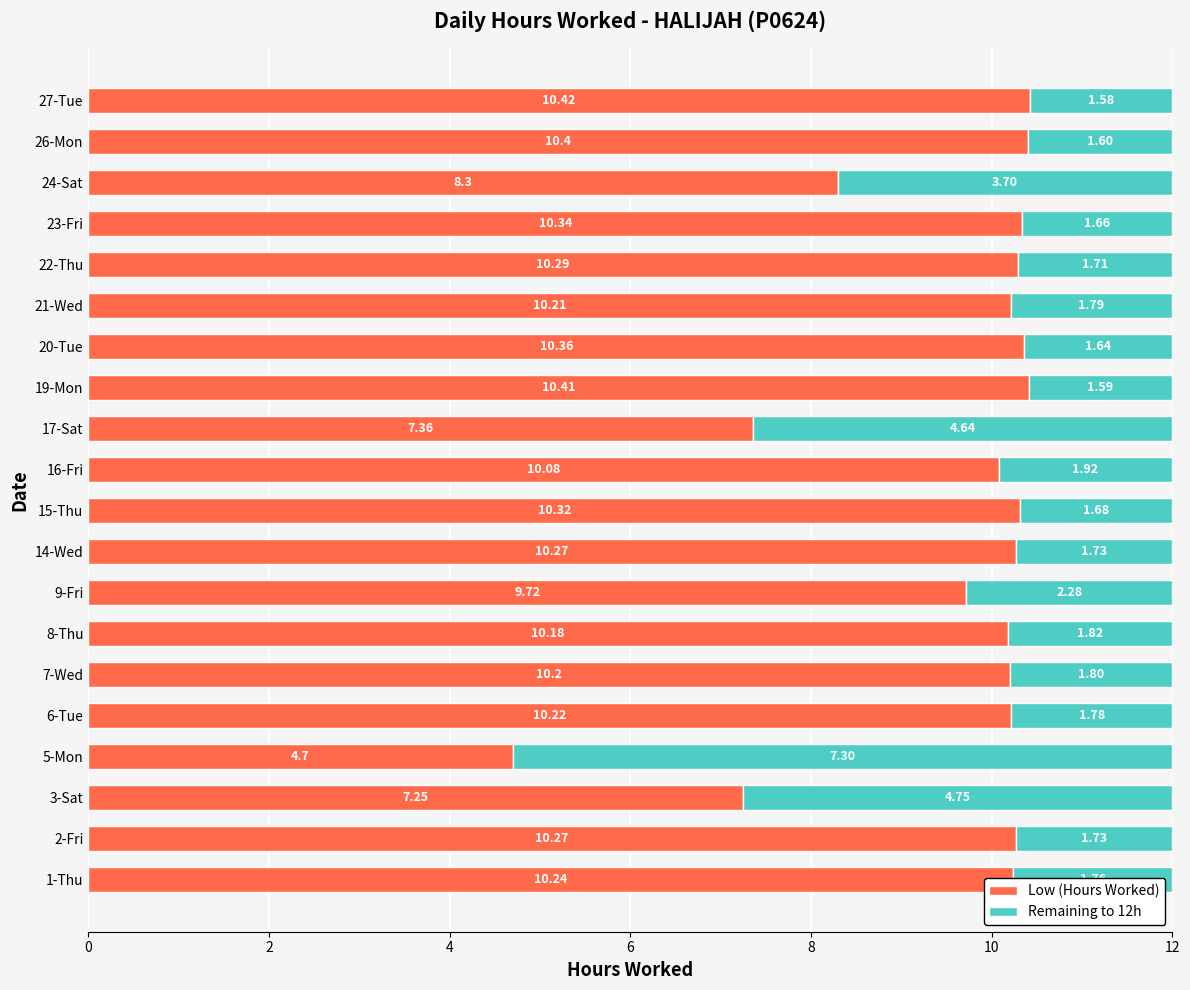

What is the total value across all series at 16-Fri?

12.0